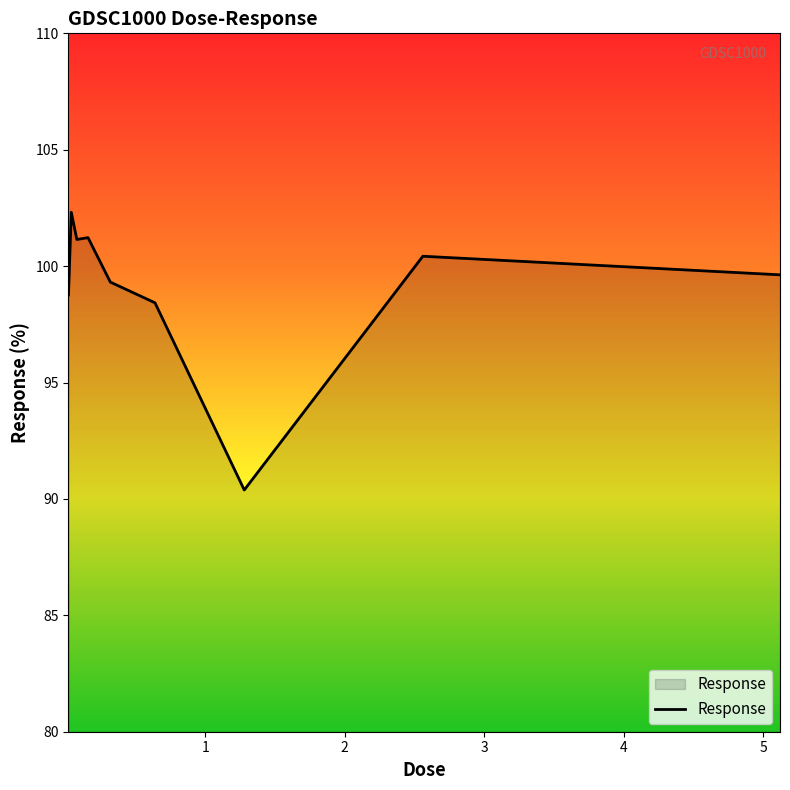

What is the smallest value displayed?

90.4